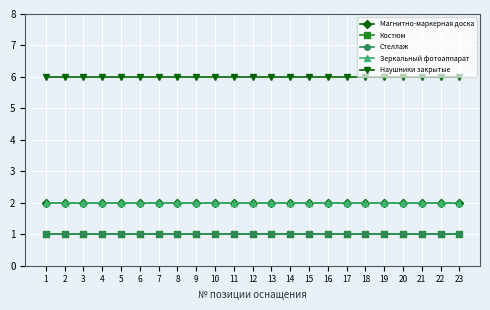

What is the minimum value for Наушники закрытые?

6